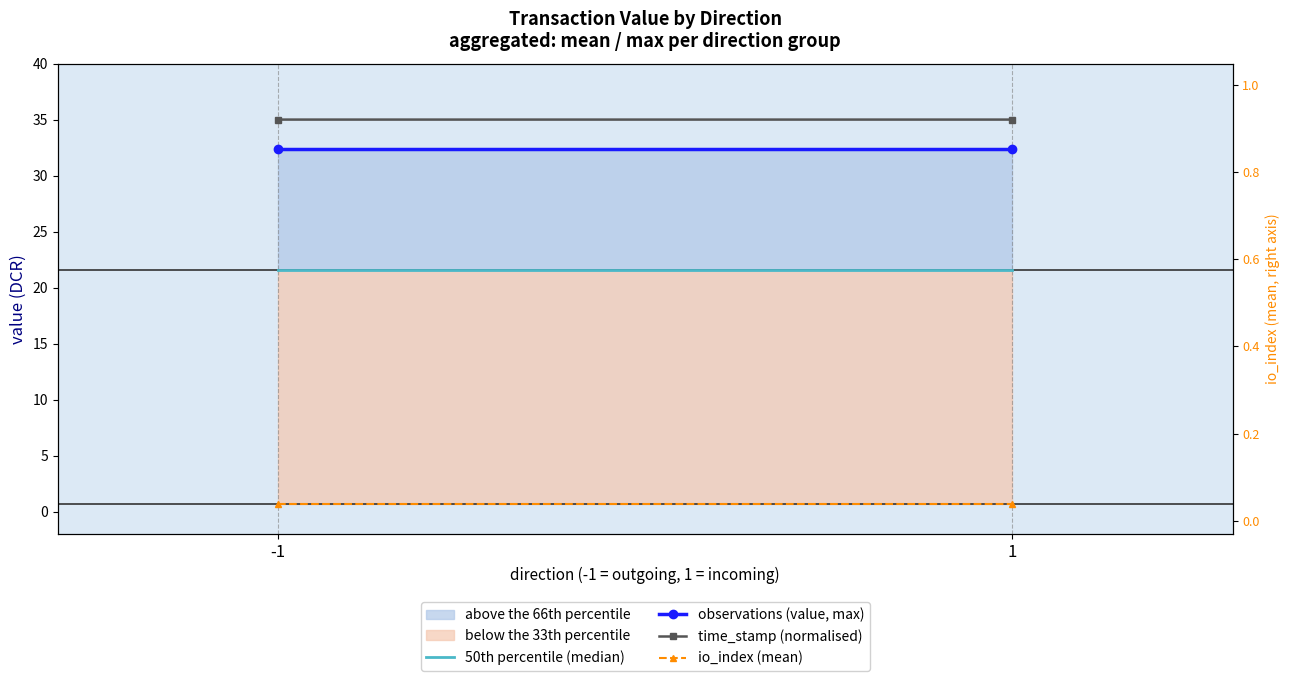

The value of time_stamp (normalised) at 1 is 35.0. True or false?

True